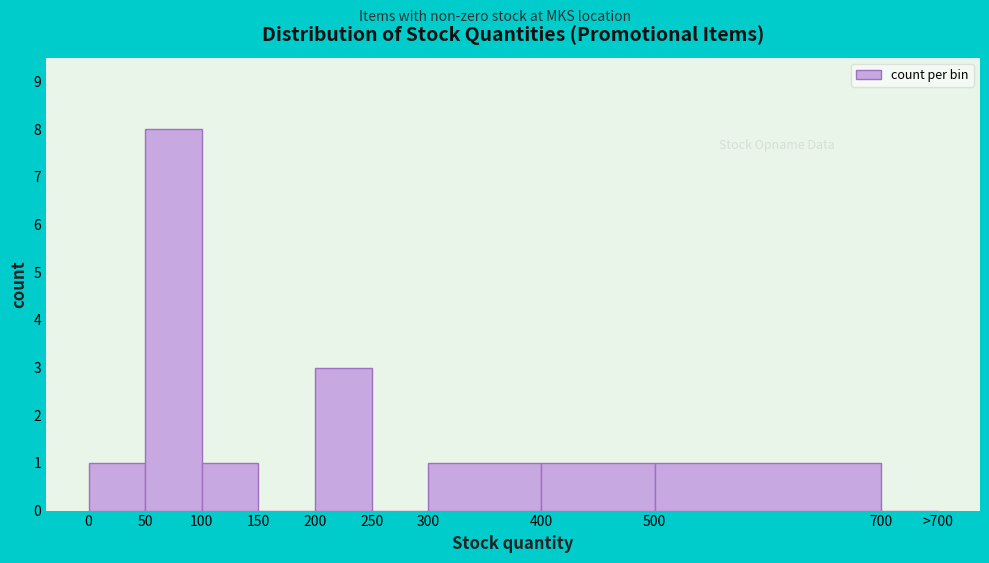

Reading right to left, extract all data points from this chart.

700=0	500=1	400=1	300=1	250=0	200=3	150=0	100=1	50=8	0=1